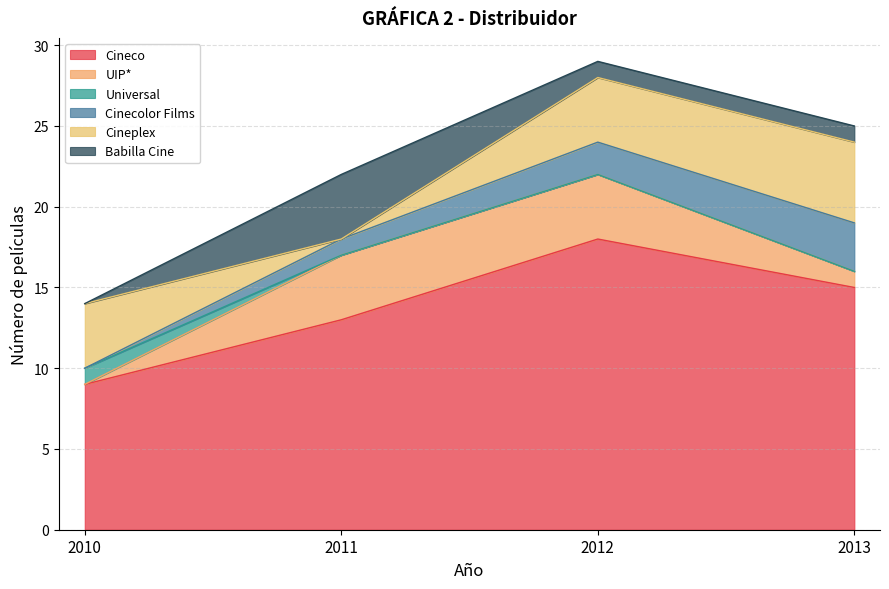

Reading left to right, extract all data points from this chart.

Cineco: 9	13	18	15
UIP*: 0	4	4	1
Universal: 1	0	0	0
Cinecolor Films: 0	1	2	3
Cineplex: 4	0	4	5
Babilla Cine: 0	4	1	1